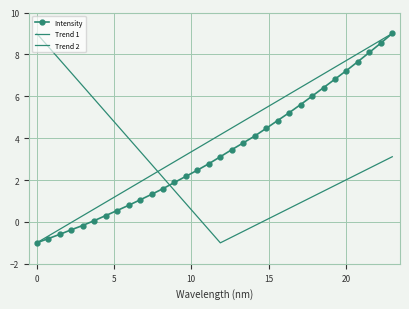

What is the minimum value shown in the chart?

-1.0